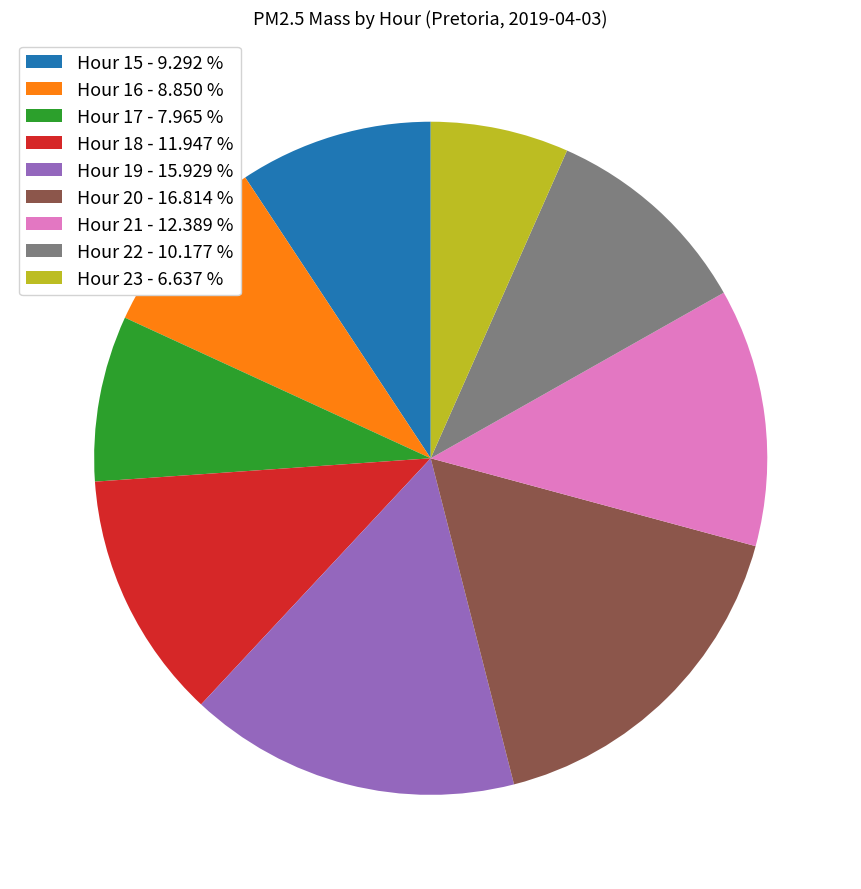

True or false: Hour 18 accounts for 12% of the total.

True